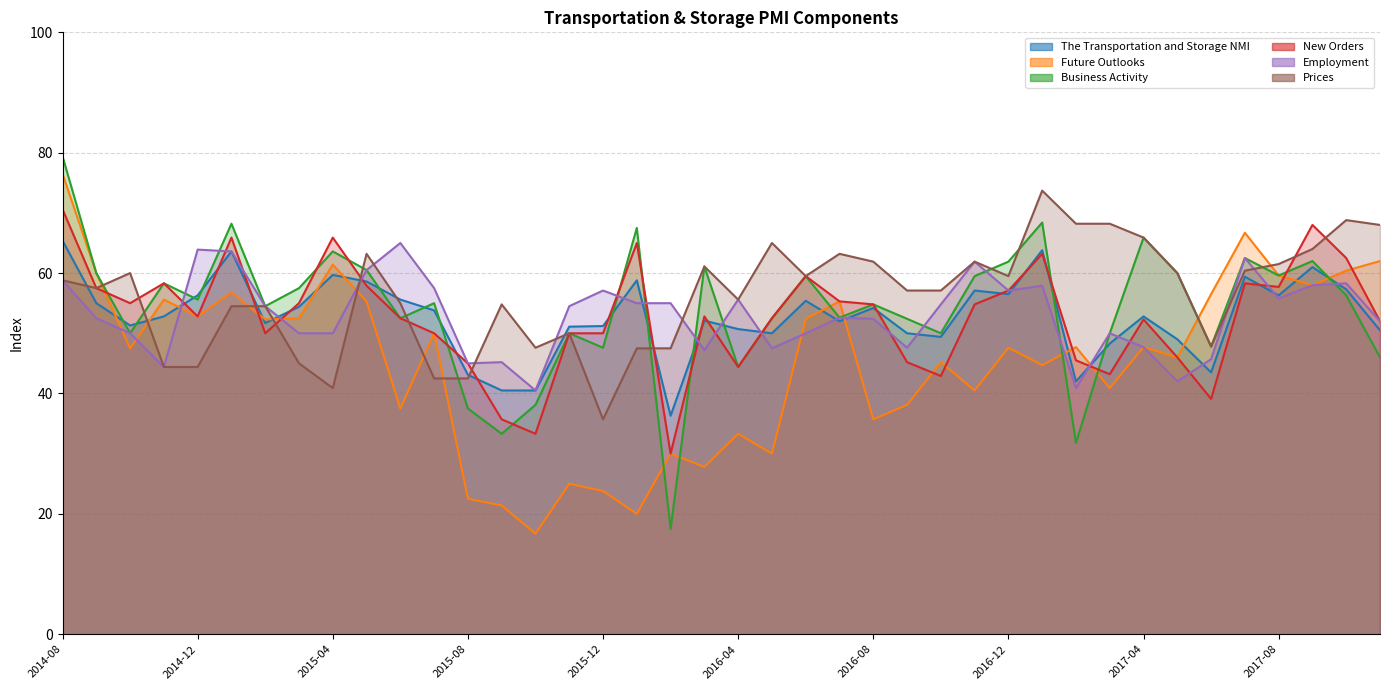

Where do Prices and New Orders first cross each other?

2014-10 and 2014-11